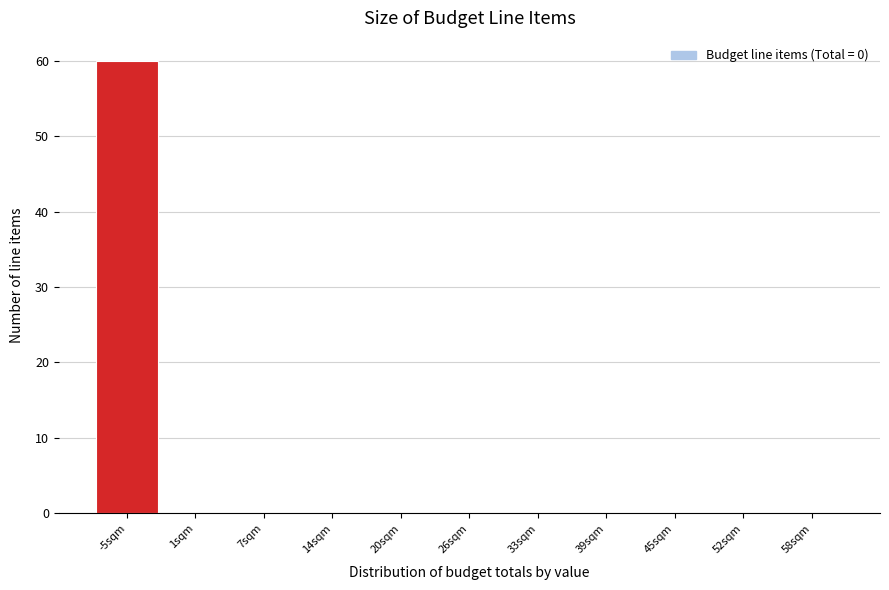

Reading left to right, extract all data points from this chart.

-5sqm=60	1sqm=0	7sqm=0	14sqm=0	20sqm=0	26sqm=0	33sqm=0	39sqm=0	45sqm=0	52sqm=0	58sqm=0